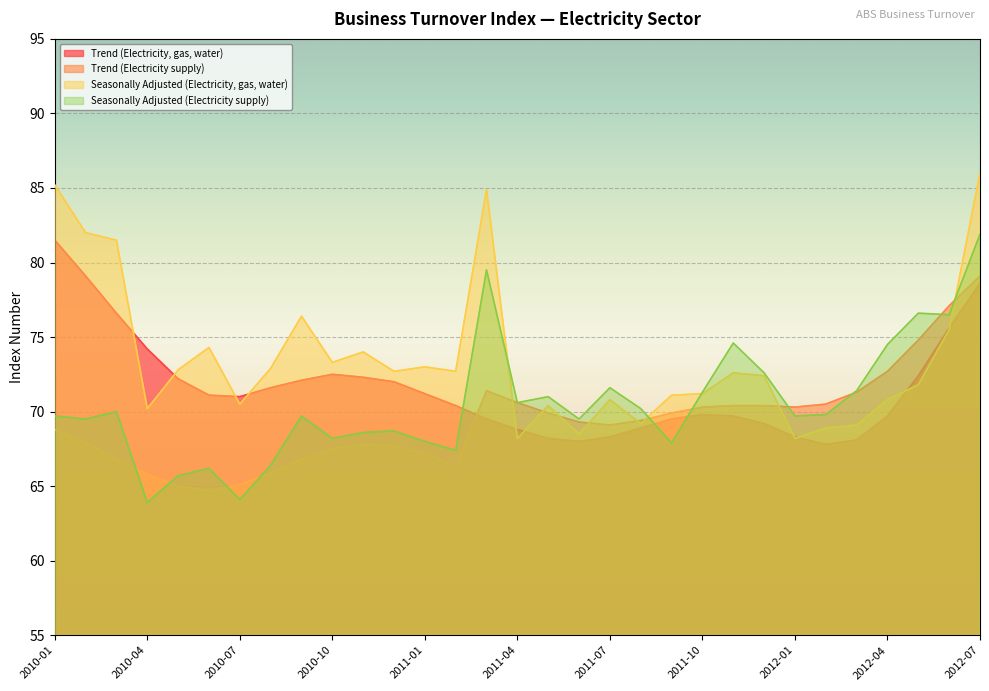

True or false: Trend (Electricity, gas, water) and Trend (Electricity supply) cross at least once.

True